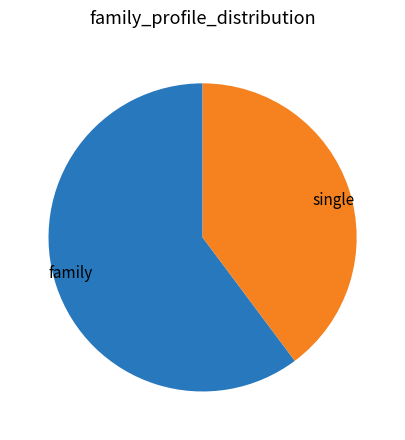

Is it true that family is 53% of the pie?

False